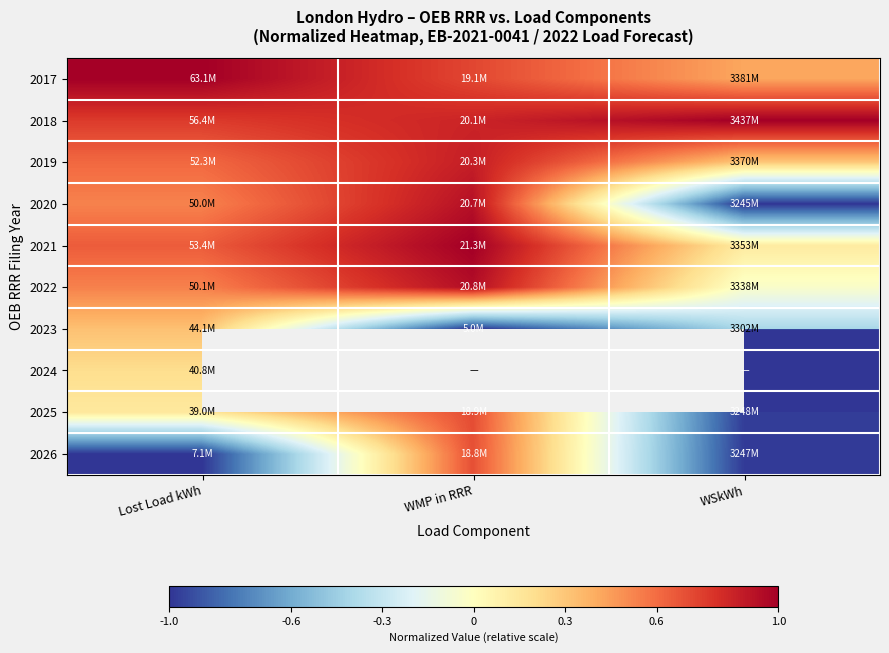

The value of 2026 at WSkWh is -1.0. True or false?

True